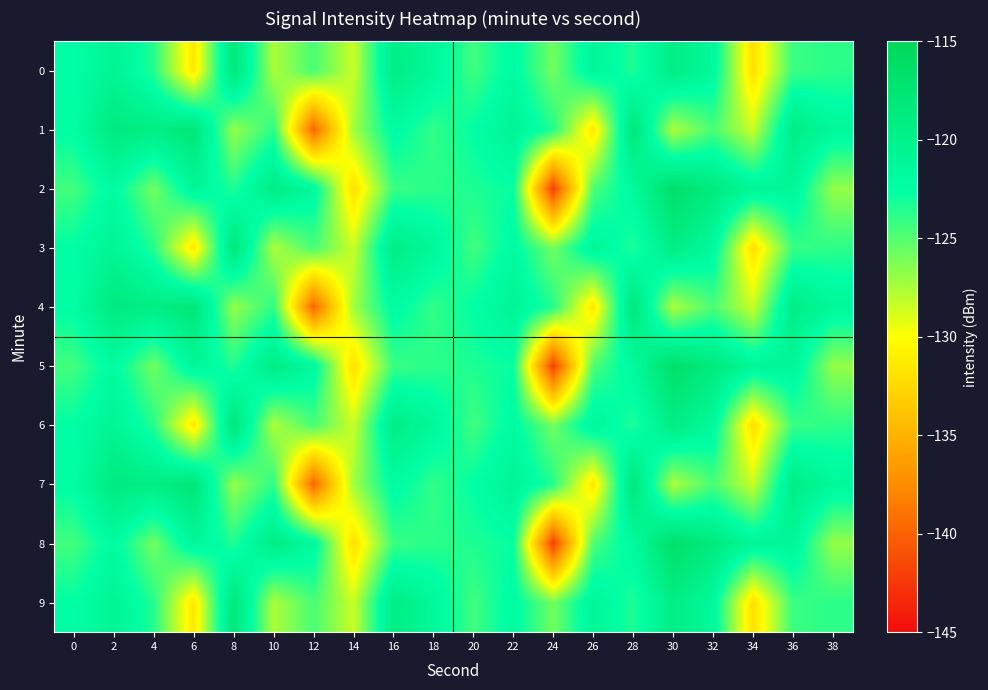

Rank the series by their maximum value, from lowest to highest.

0, 3, 6, 9, 1, 4, 7, 2, 5, 8